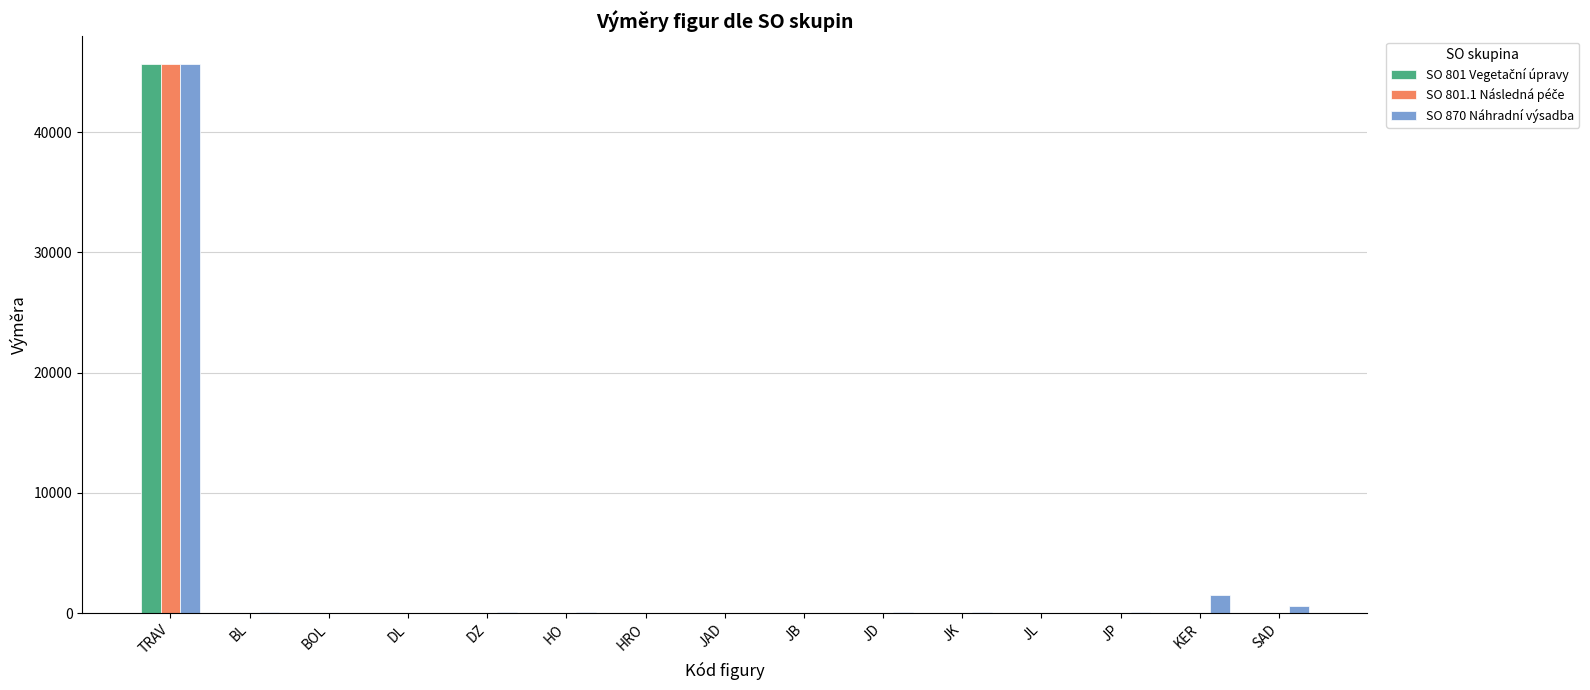

At which category is the sum across all series the highest?

TRAV